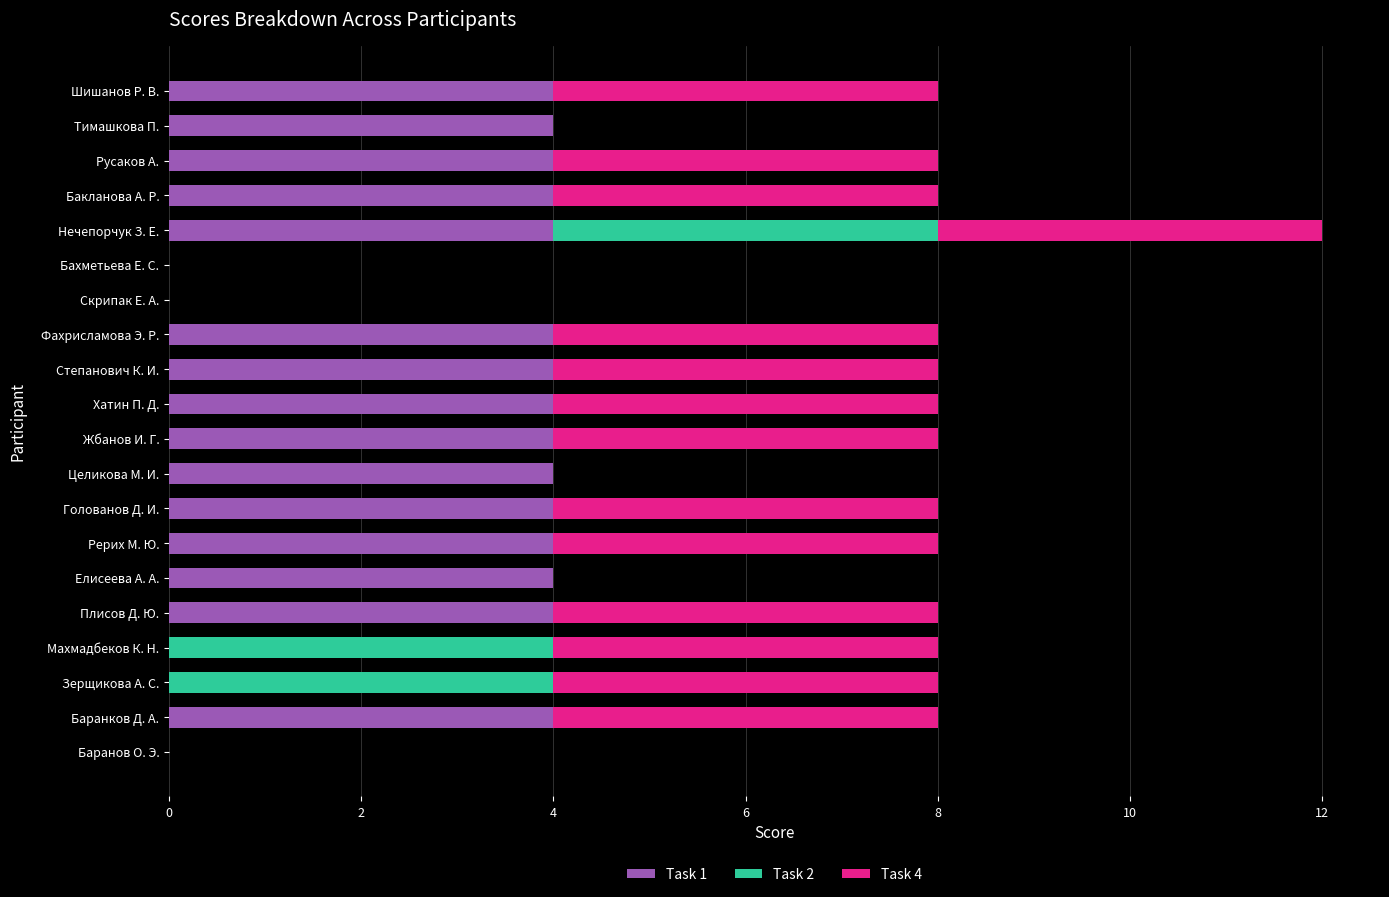

Count the number of data series in this chart.

3